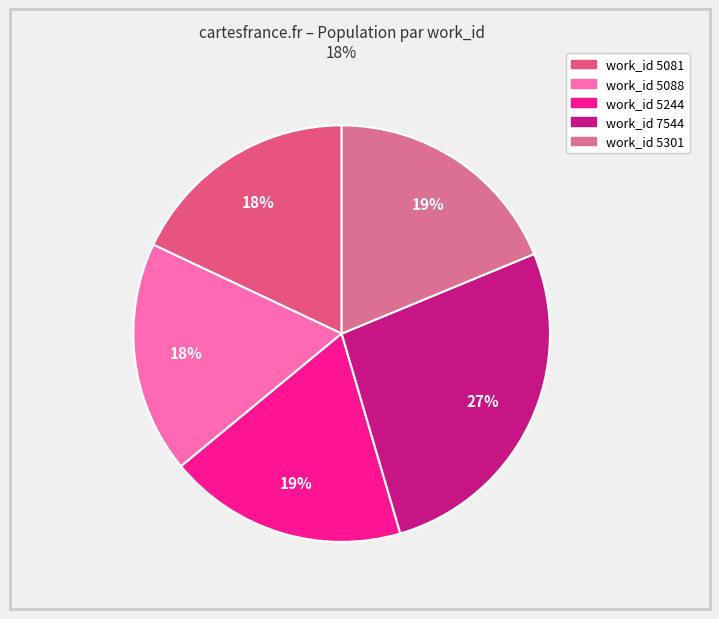

How many slices are in this pie chart?

5